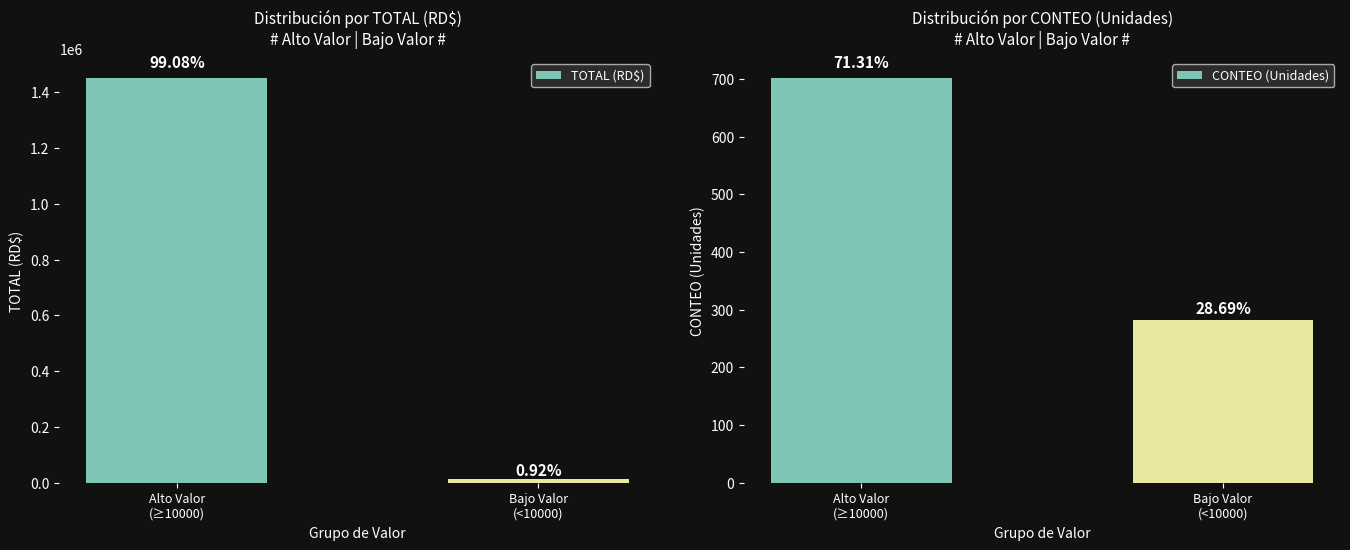

What is the lowest value of the CONTEO (Unidades) series?

282.0